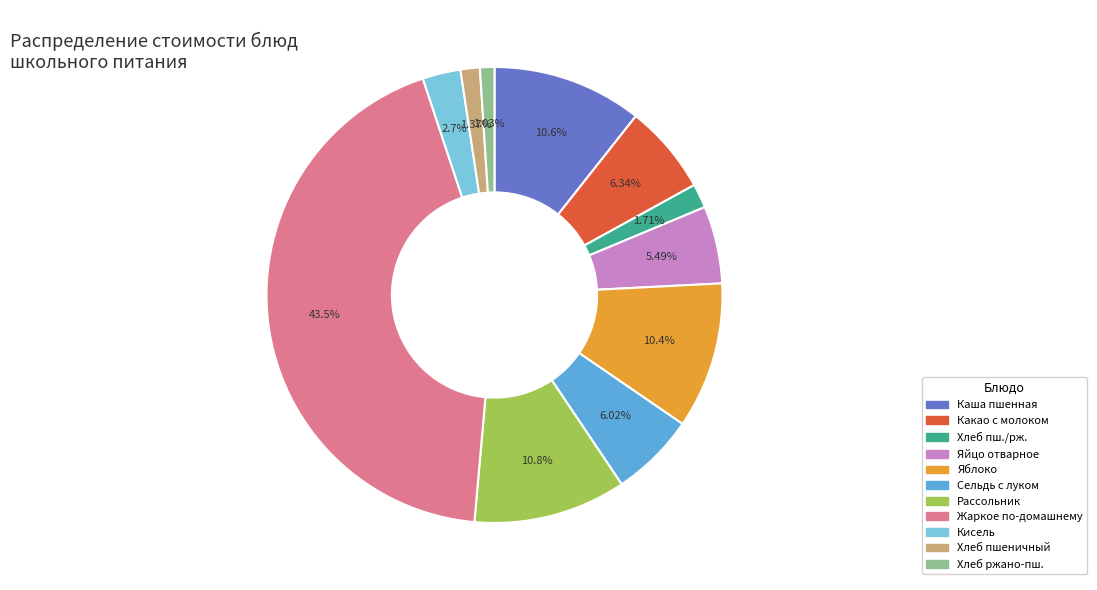

To the nearest percent, what is the difference between the largest and smallest slice percentages?

42%